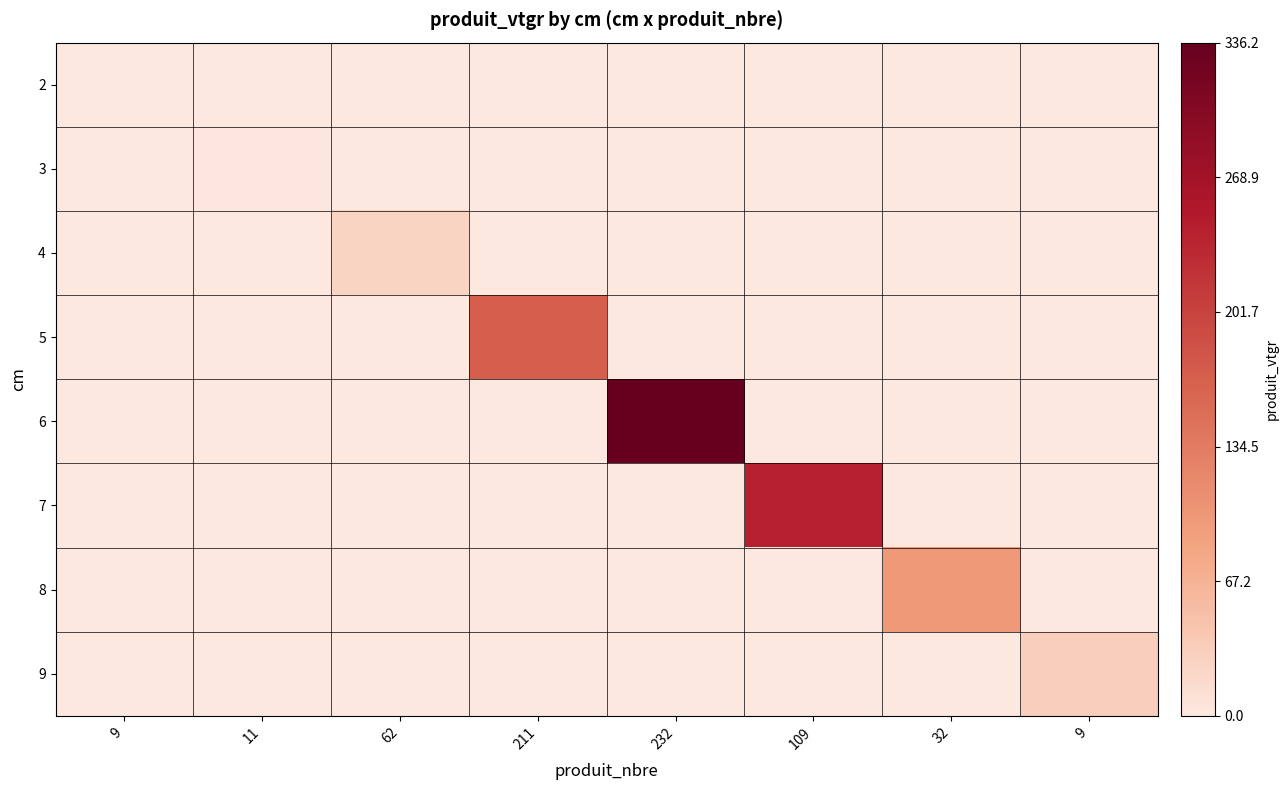

Reading left to right, extract all data points from this chart.

2: 9=1.2	11=0.0	62=0.0	211=0.0	232=0.0	109=0.0	32=0.0	9=0.0
3: 9=0.0	11=2.3	62=0.0	211=0.0	232=0.0	109=0.0	32=0.0	9=0.0
4: 9=0.0	11=0.0	62=25.2	211=0.0	232=0.0	109=0.0	32=0.0	9=0.0
5: 9=0.0	11=0.0	62=0.0	211=170.4	232=0.0	109=0.0	32=0.0	9=0.0
6: 9=0.0	11=0.0	62=0.0	211=0.0	232=336.2	109=0.0	32=0.0	9=0.0
7: 9=0.0	11=0.0	62=0.0	211=0.0	232=0.0	109=243.2	32=0.0	9=0.0
8: 9=0.0	11=0.0	62=0.0	211=0.0	232=0.0	109=0.0	32=97.4	9=0.0
9: 9=0.0	11=0.0	62=0.0	211=0.0	232=0.0	109=0.0	32=0.0	9=32.0